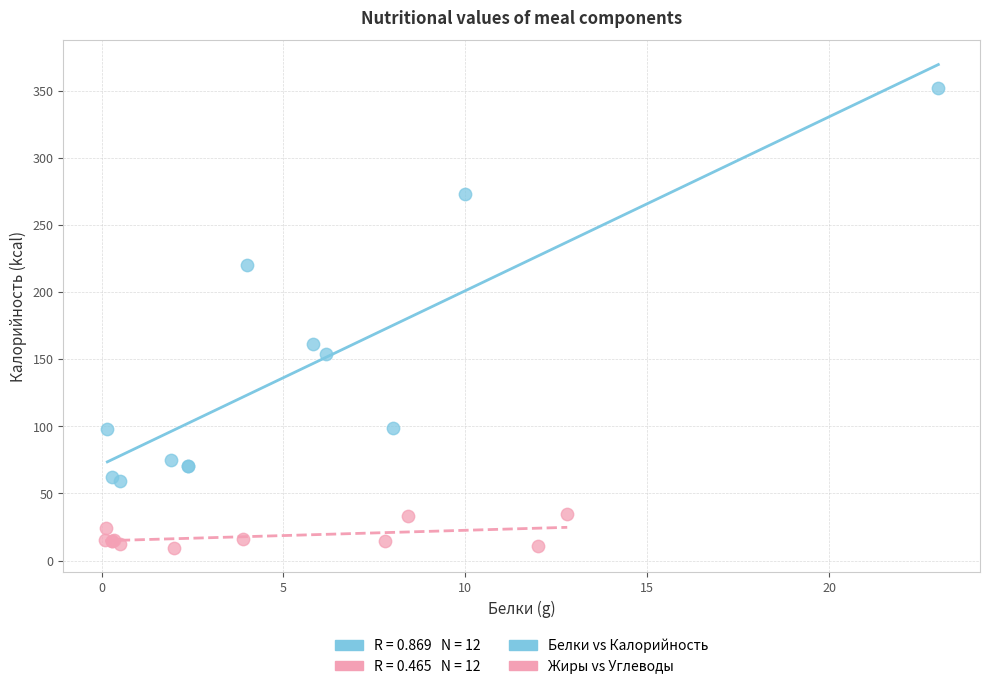

Which series contains the lowest Y value?

Жиры vs Углеводы